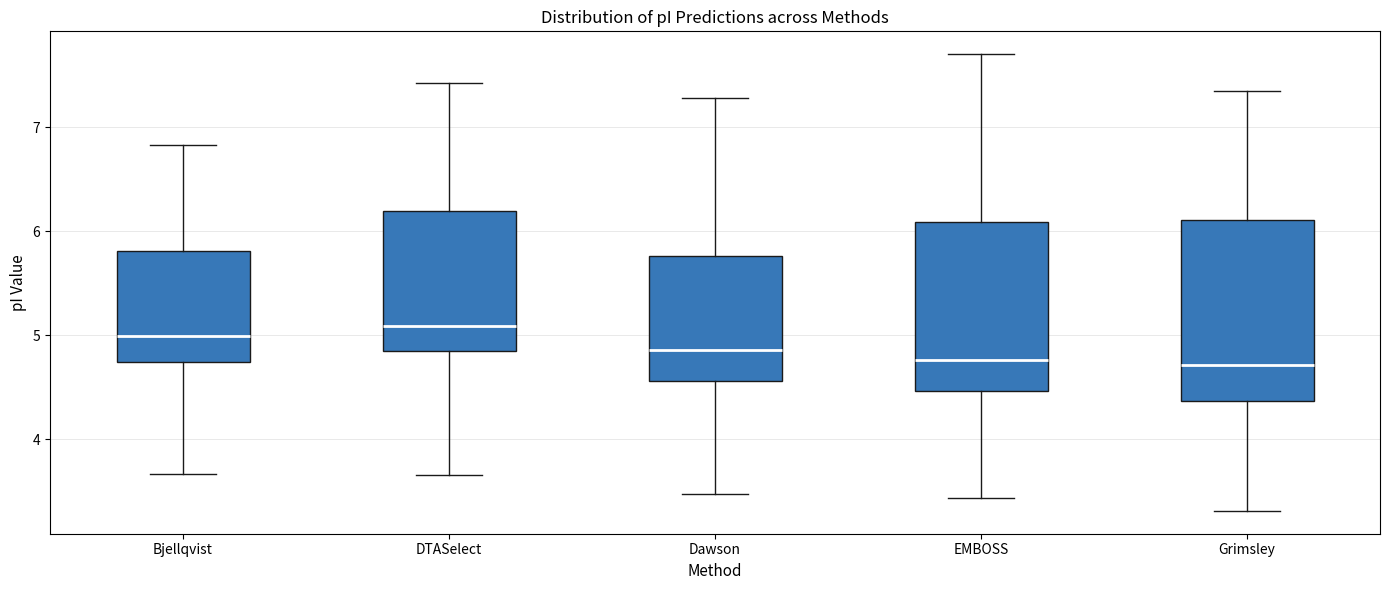

Reading left to right, transcribe this box plot: for each box, give where its median line is, the range the box spans, and where its two whiskers end, as read against the y-axis. The values are not printed on the chart, so give them approximately, as read against the axis.

Bjellqvist: median 5.0, box 4.7 to 5.8, whiskers 3.7 to 6.8
DTASelect: median 5.1, box 4.8 to 6.2, whiskers 3.7 to 7.4
Dawson: median 4.9, box 4.6 to 5.8, whiskers 3.5 to 7.3
EMBOSS: median 4.8, box 4.5 to 6.1, whiskers 3.4 to 7.7
Grimsley: median 4.7, box 4.4 to 6.1, whiskers 3.3 to 7.4